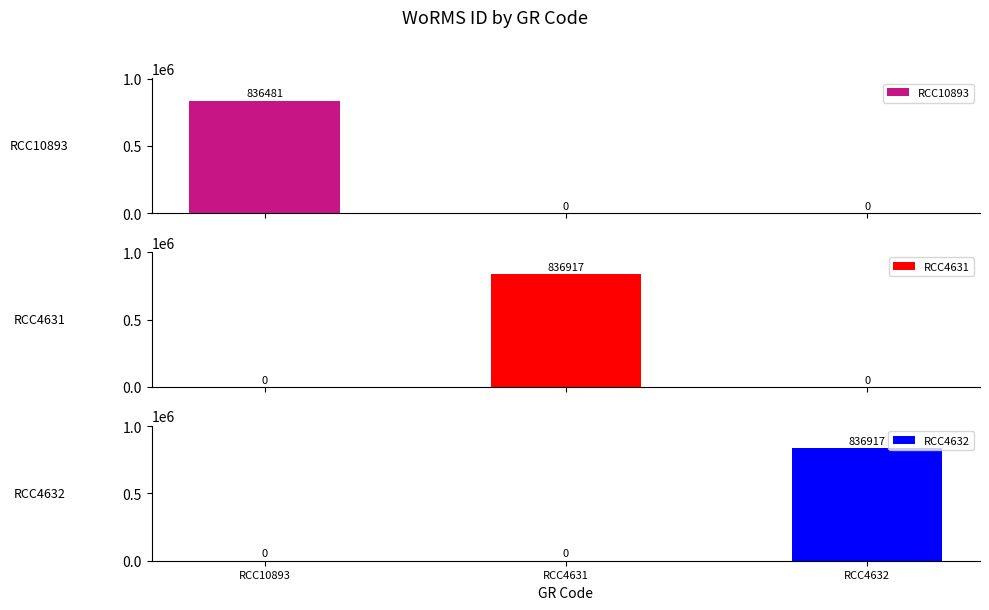

How many bars are there in each group?

3